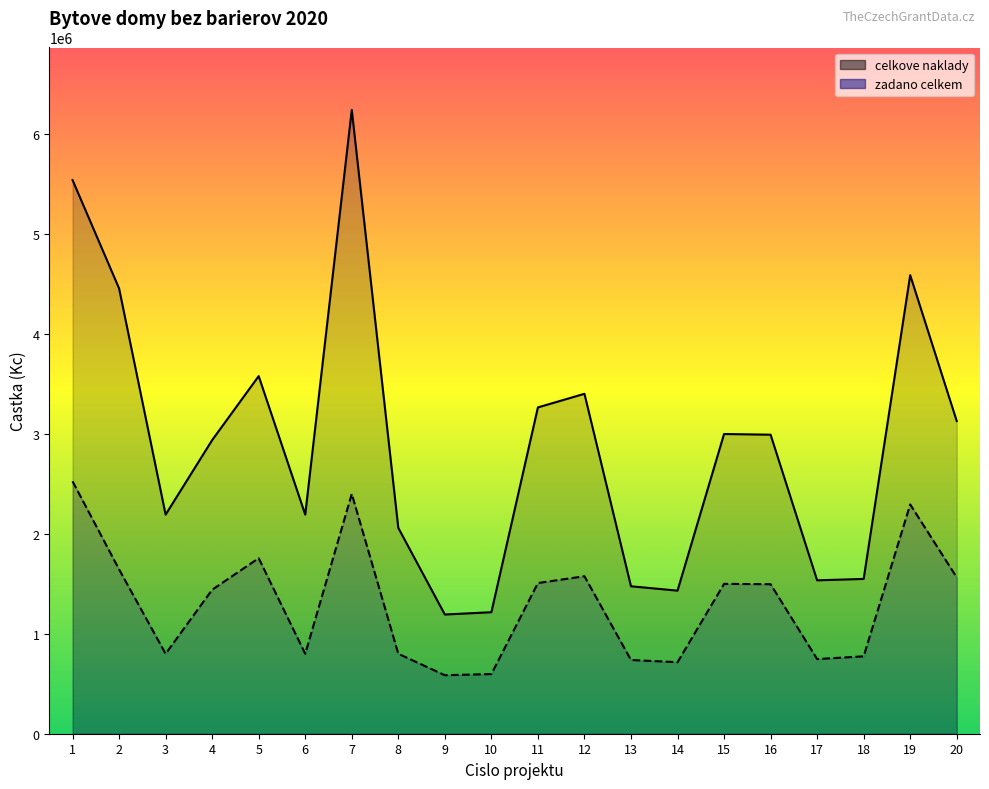

What is the approximate value of celkove_naklady at 18, to the nearest 100?

1549000